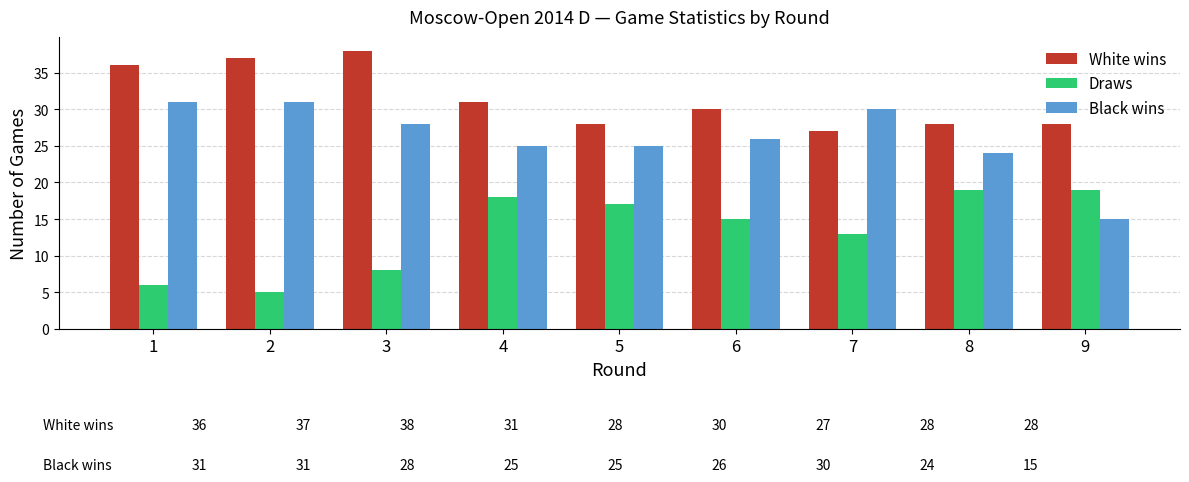

Is the value of White wins at 4 greater than the value of Draws at 1?

Yes